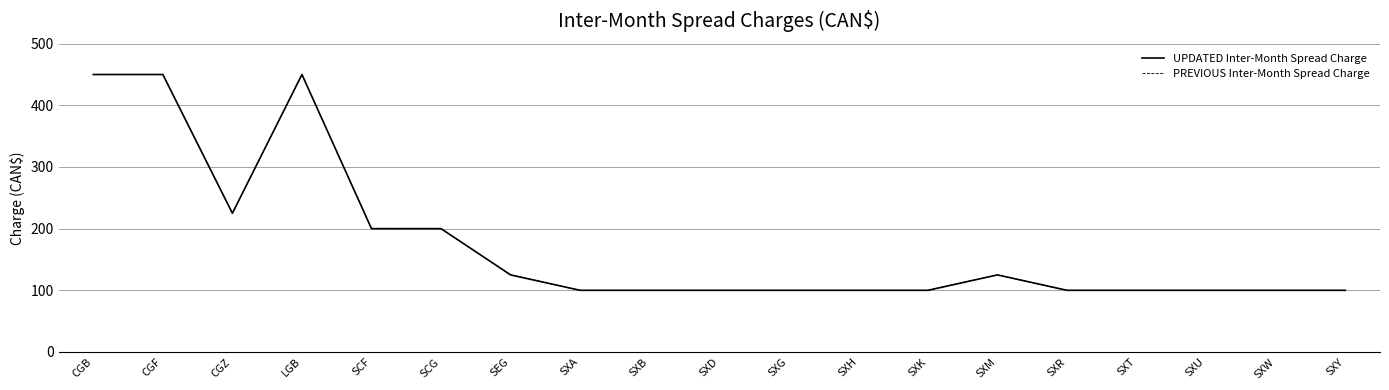

At which category does UPDATED Inter-Month Spread Charge reach its first local peak?

LGB